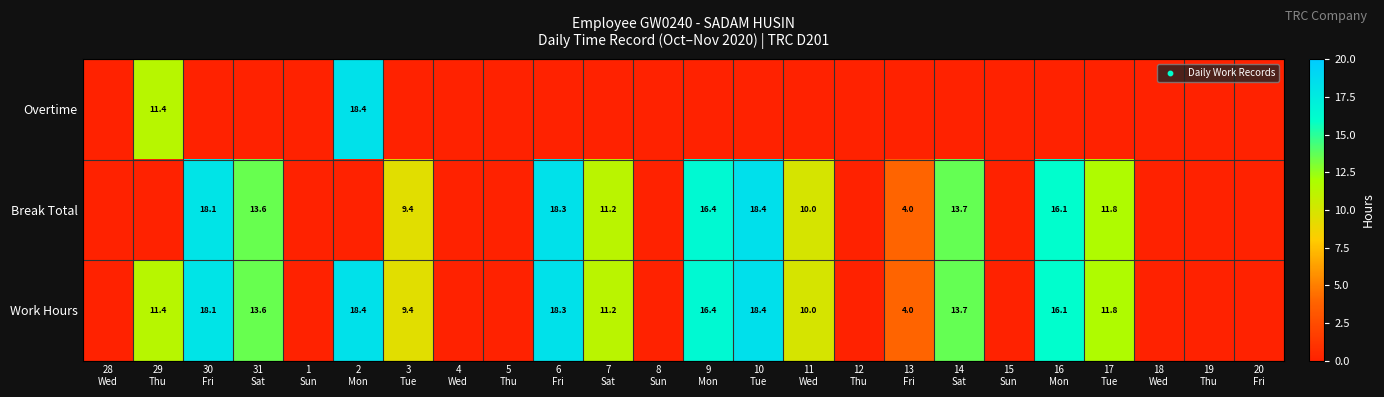

Which series has the largest total across all categories?

Work Hours